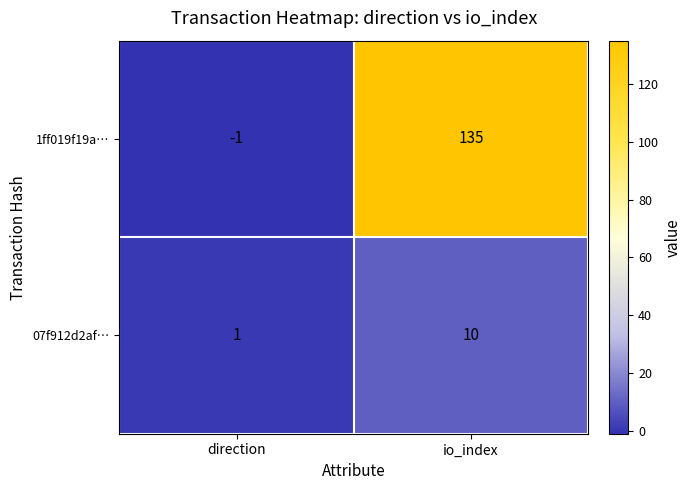

Reading left to right, extract all data points from this chart.

1ff019f19a…: direction=-1	io_index=135
07f912d2af…: direction=1	io_index=10